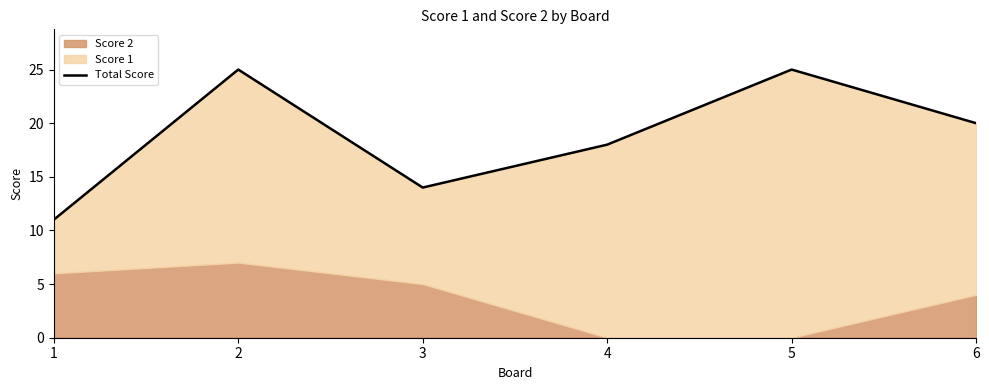

Count the values in the range 14 to 25.

5